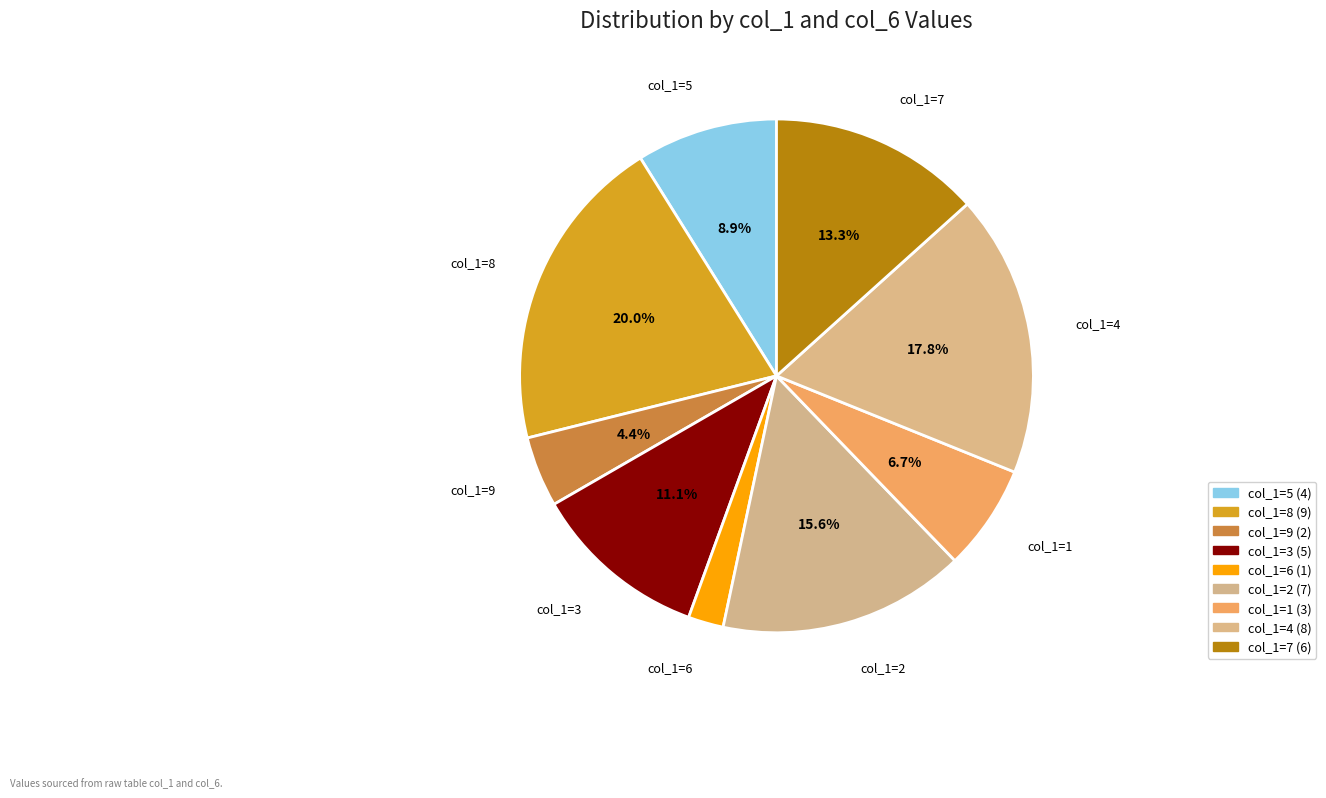

How many segments does this pie chart have?

9